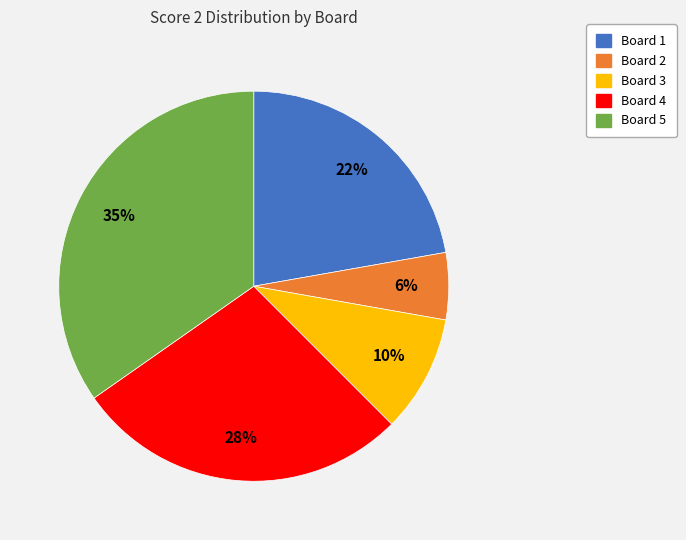

To the nearest percent, what is the difference between the largest and smallest slice percentages?

29%